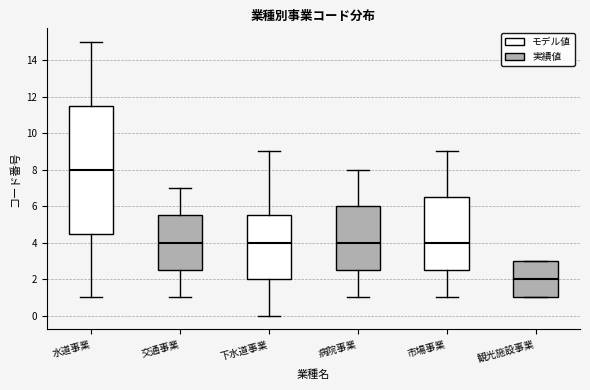

Comparing the boxes themselves (not the whiskers), which one is the tallest?

水道事業